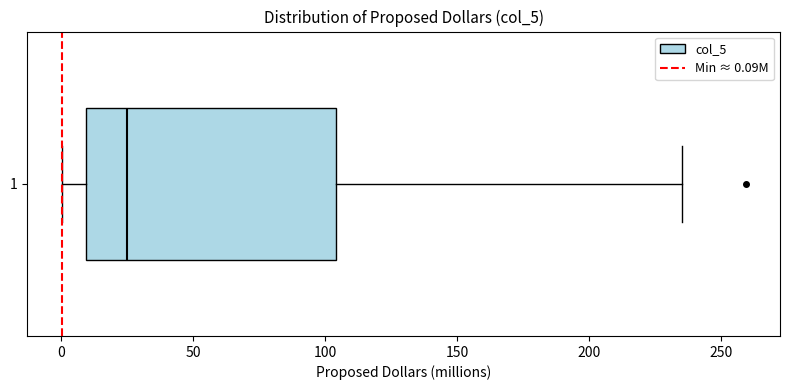

Transcribe this box plot: give where the median line is, the range the box spans, and where the two whiskers end, as read against the x-axis. The values are not printed on the chart, so give them approximately, as read against the axis.

median 25, box 10 to 105, whiskers 0 to 235